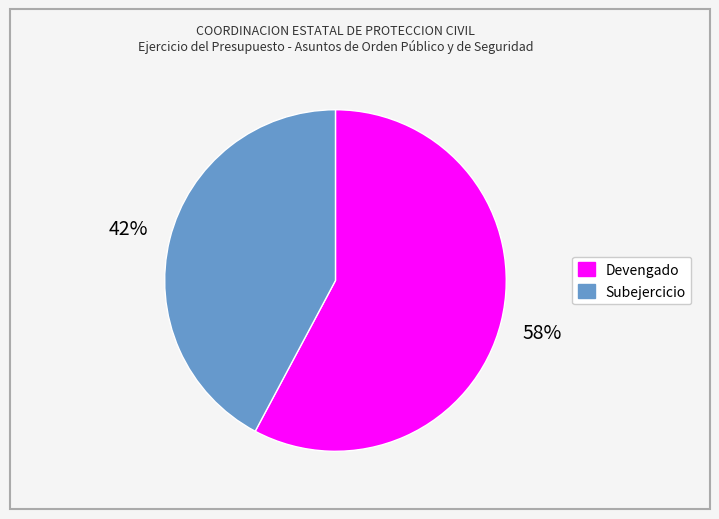

To the nearest percent, what is the combined percentage of Devengado and Subejercicio?

100%